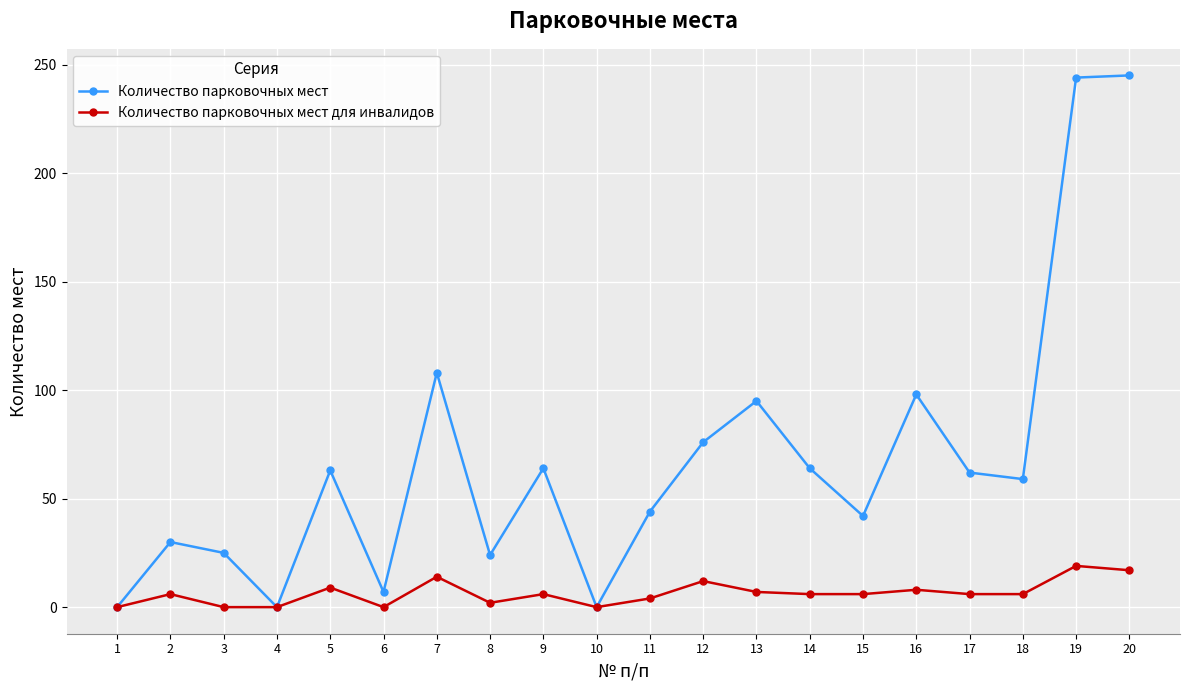

Which series has the largest total across all categories?

Количество парковочных мест